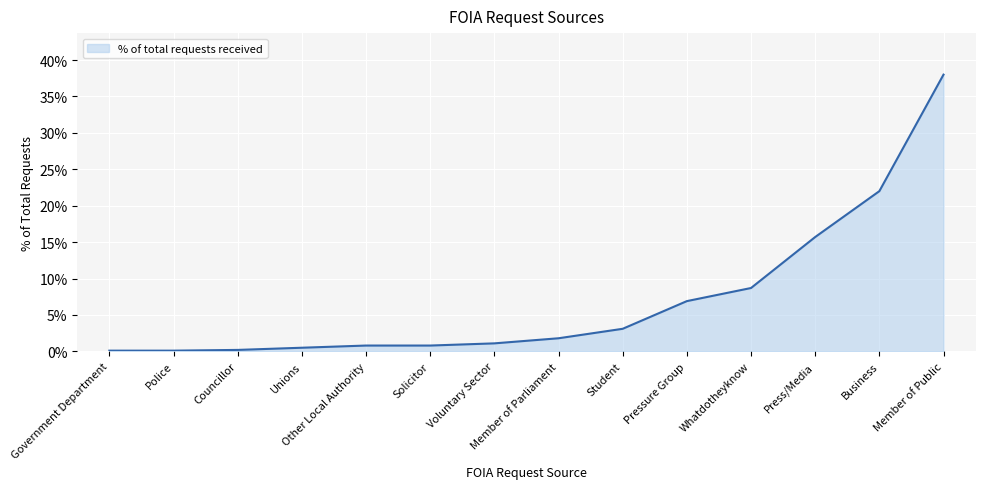

Is this an area chart (filled region under the line)?

Yes